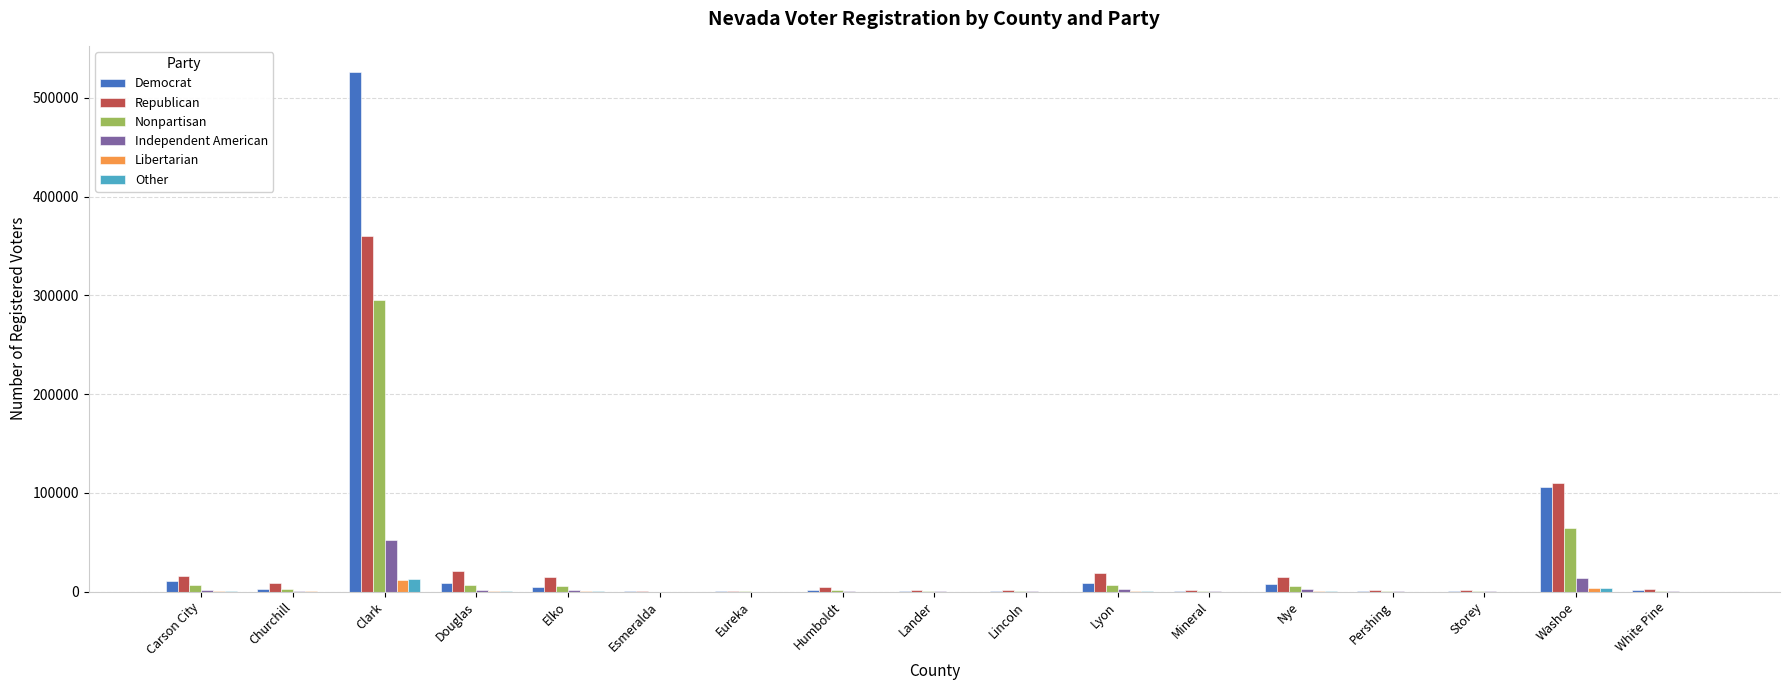

At which category is the sum across all series the highest?

Clark